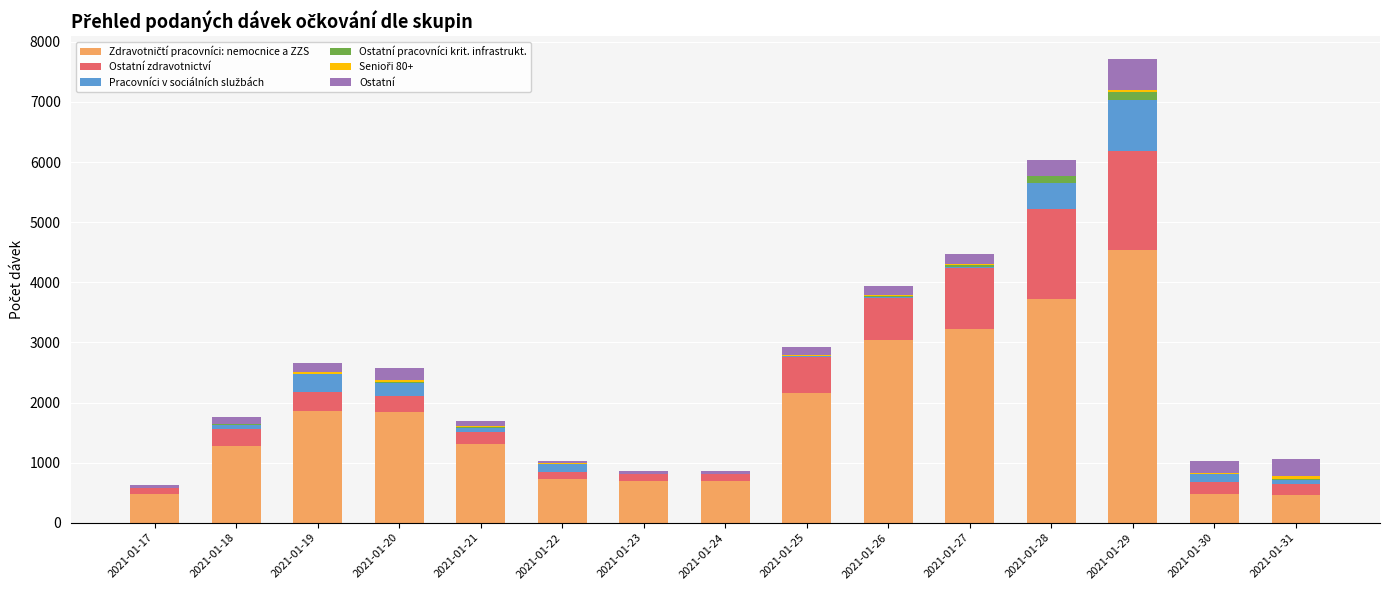

Does the chart contain stacked bars?

Yes